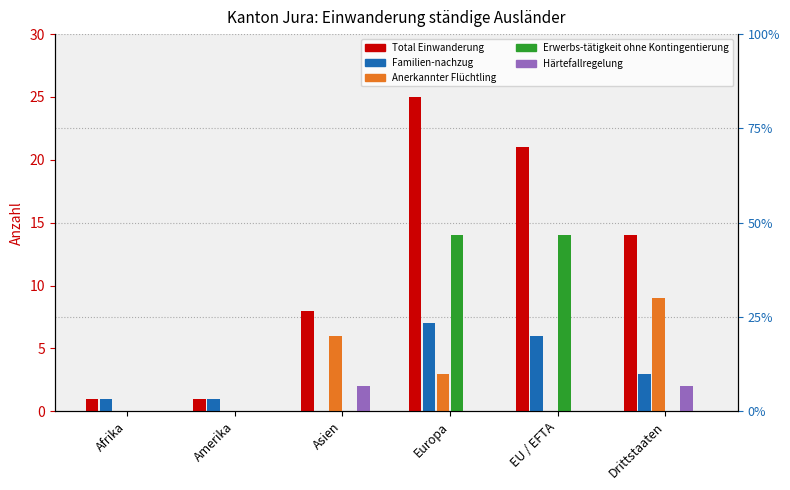

What is the difference between the highest and lowest values at EU / EFTA?

21